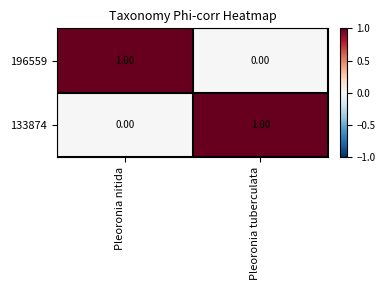

At which label is 196559 closest to 0?

Pleoronia tuberculata